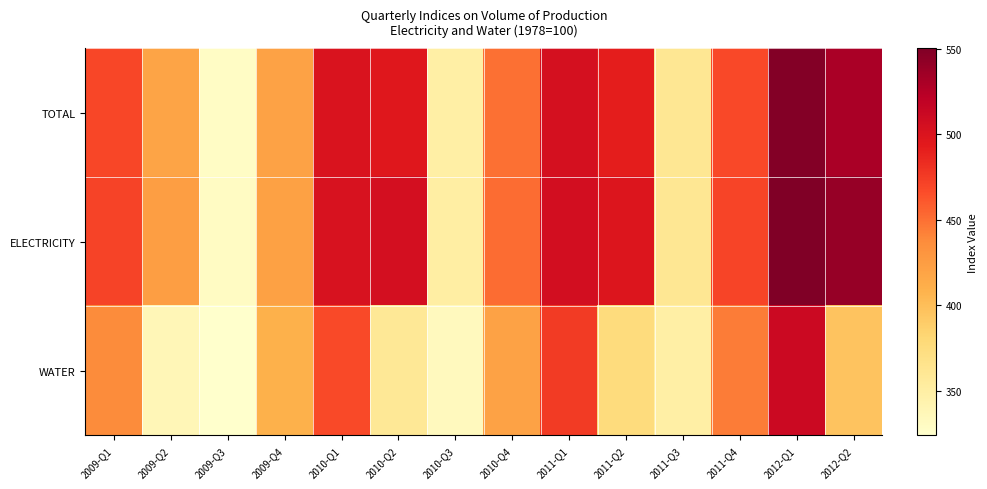

Count the number of data series in this chart.

3